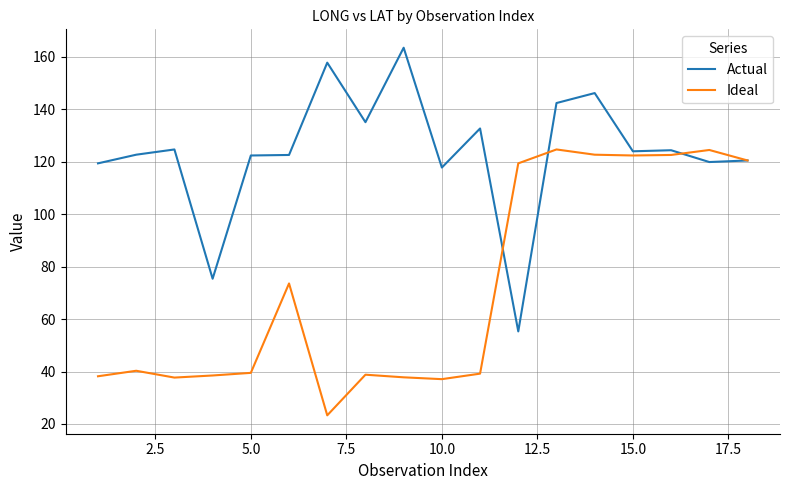

What is the maximum value for Actual?

163.5